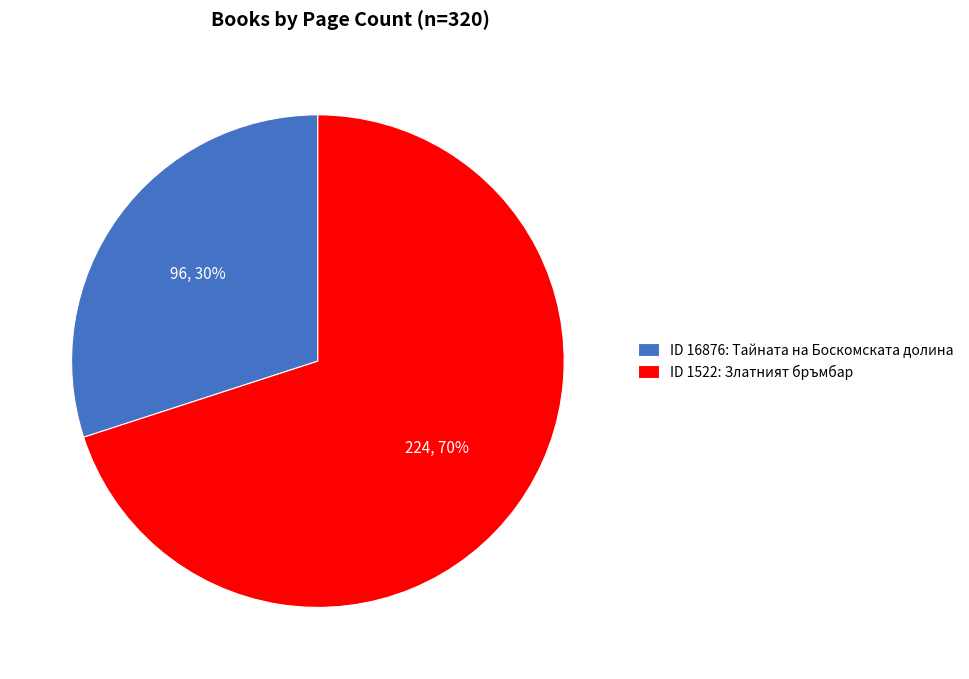

Count the number of slices in the pie.

2